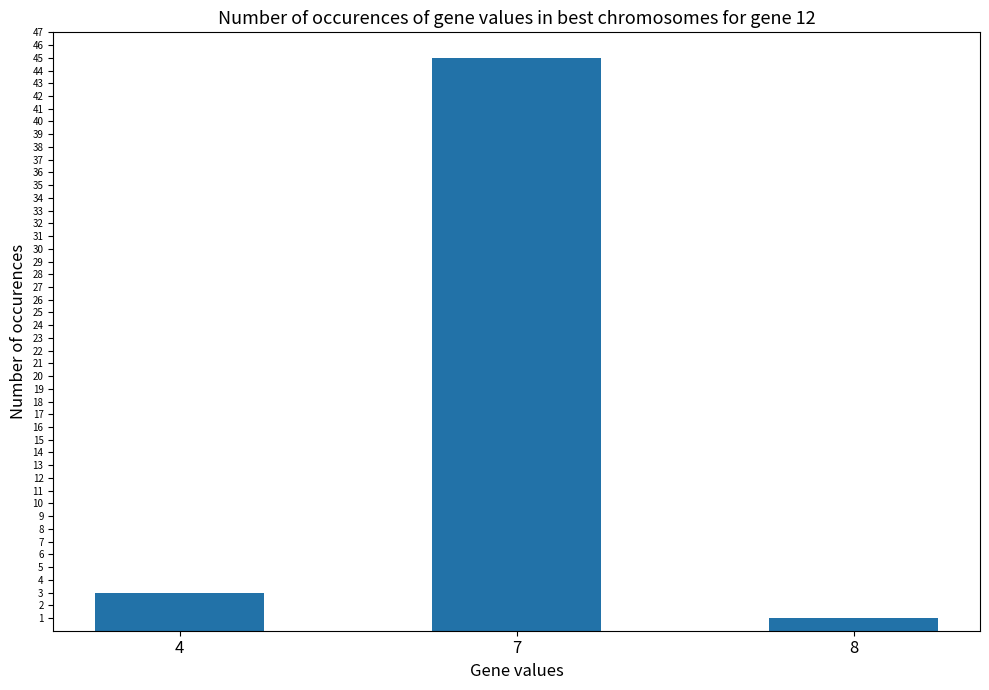

How many categories are shown in the chart?

3